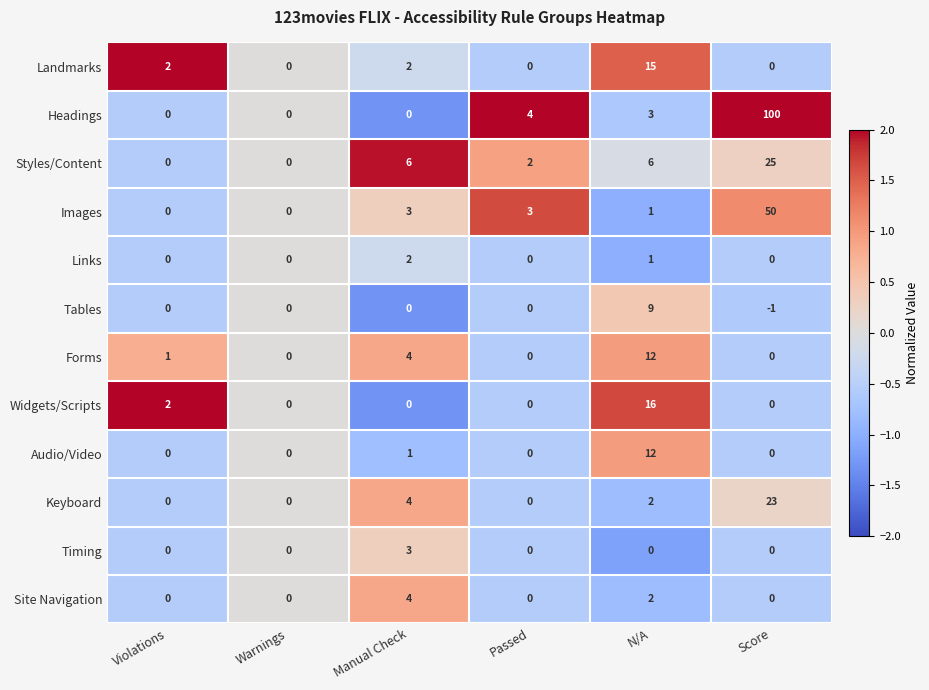

At which label is Forms closest to 6?

Manual Check